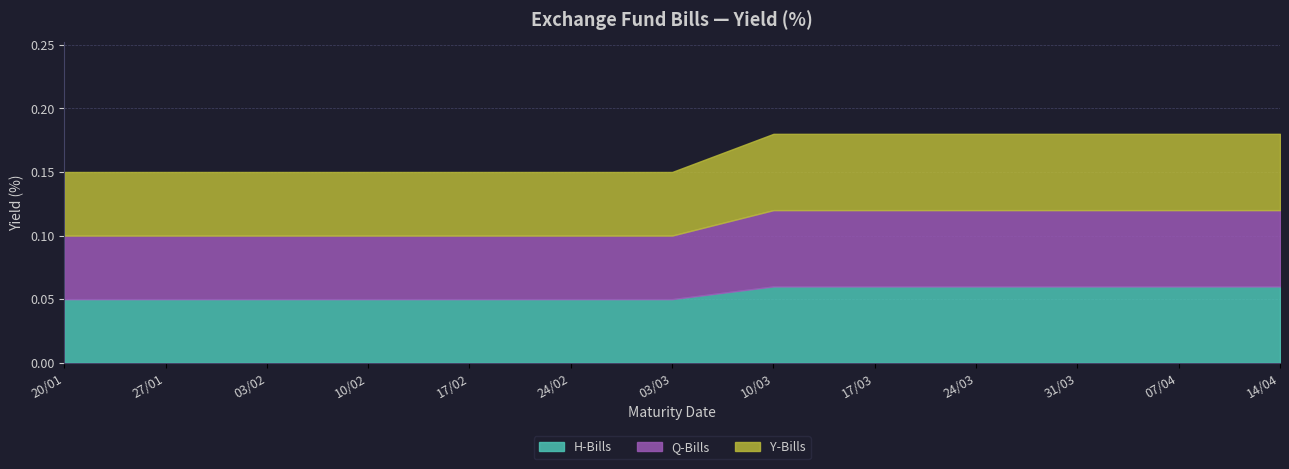

Between 03/02 and 27/01, which is larger?

03/02